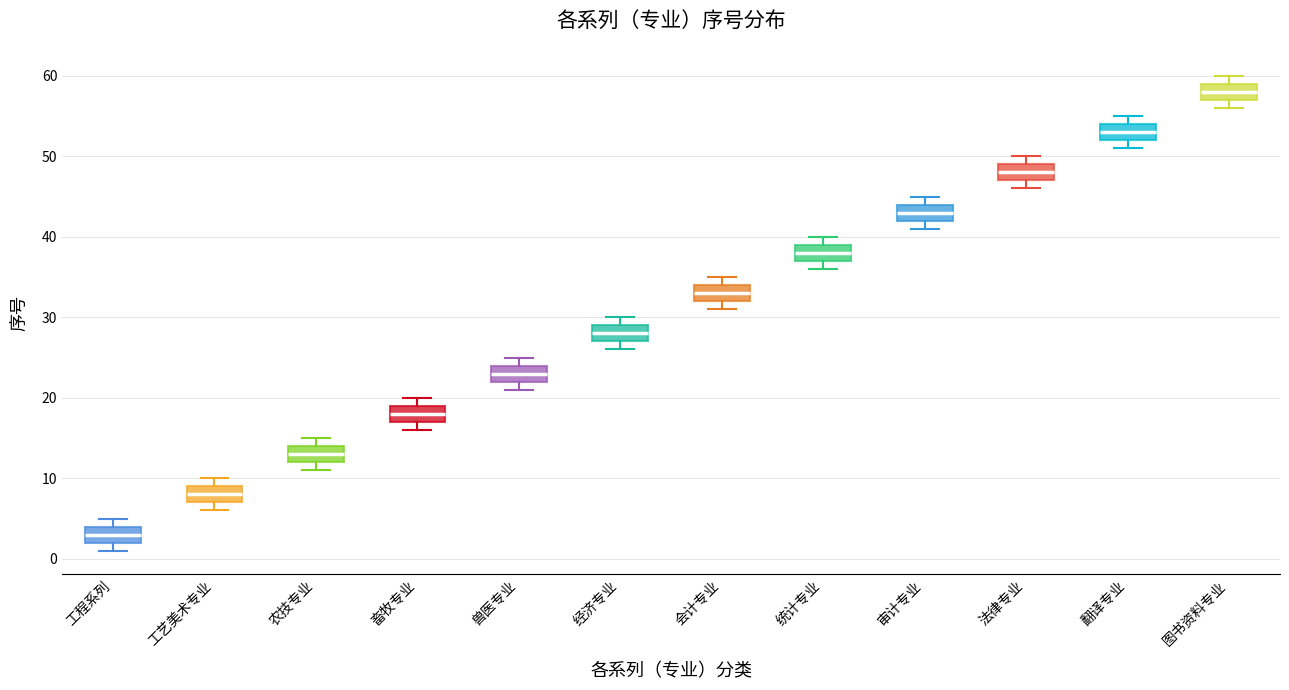

Which box has the lowest median line?

工程系列